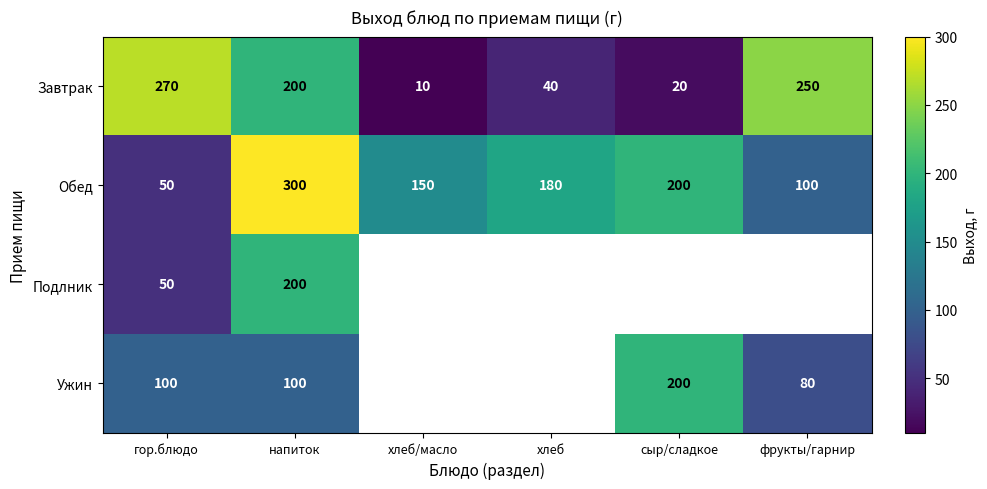

Which series changed the most between гор.блюдо and напиток?

Обед